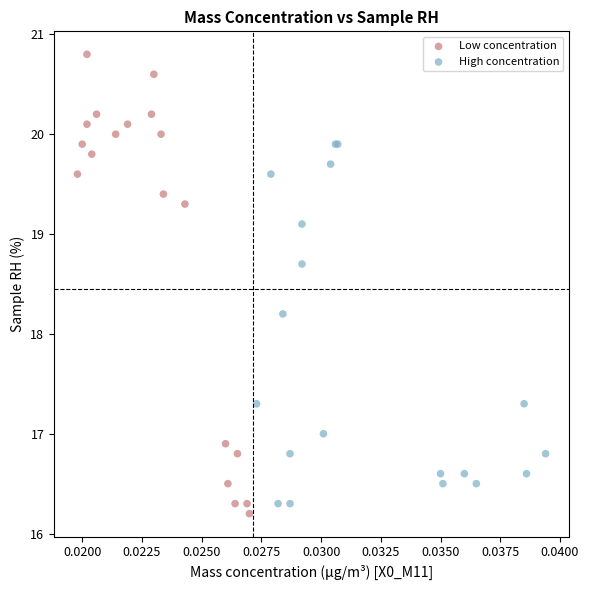

Which series reaches the maximum Y coordinate?

Low concentration